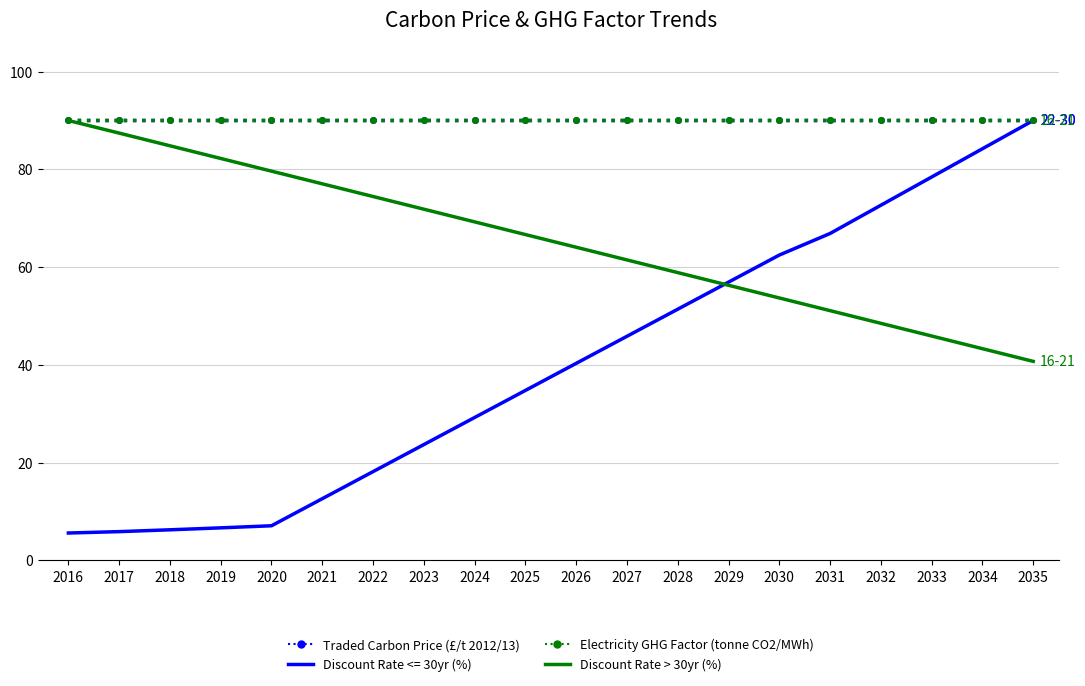

What is the sum of all Traded Carbon Price (£/t 2012/13) values?

798.9